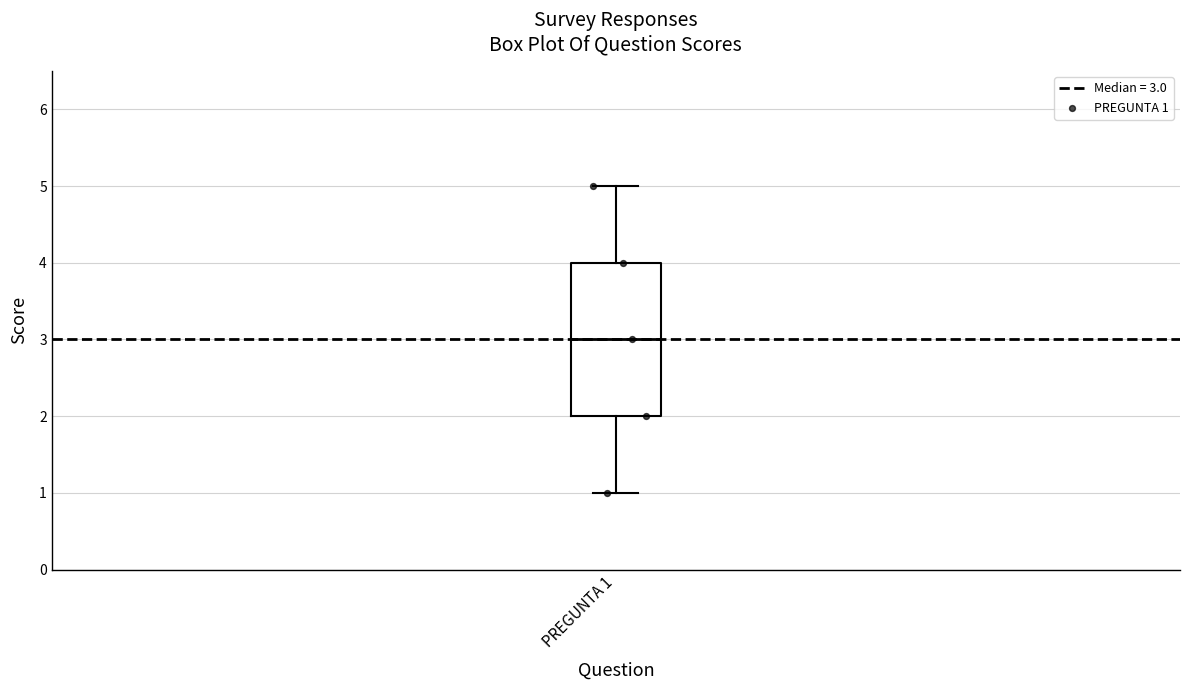

Transcribe this box plot: give where the median line is, the range the box spans, and where the two whiskers end, as read against the y-axis. The values are not printed on the chart, so give them approximately, as read against the axis.

median 3, box 2 to 4, whiskers 1 to 5